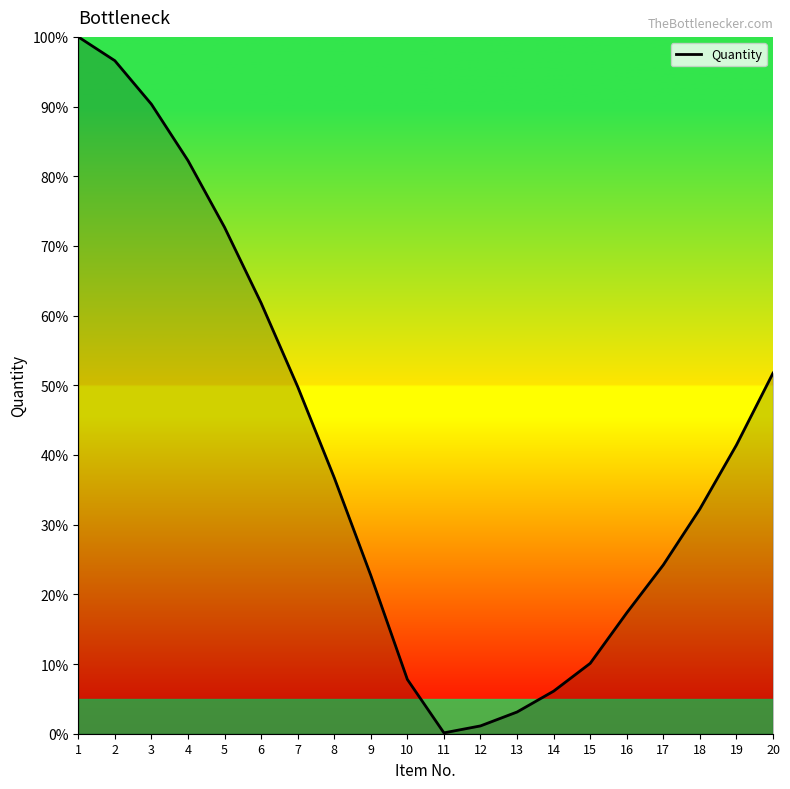

The value at 15 is 10.1. True or false?

True